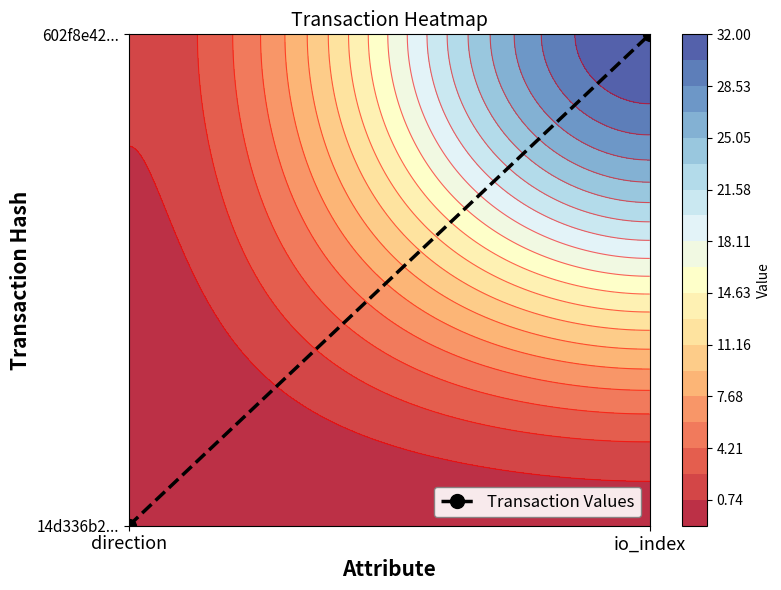

Reading left to right, transcribe all the data shown in this chart.

0	1